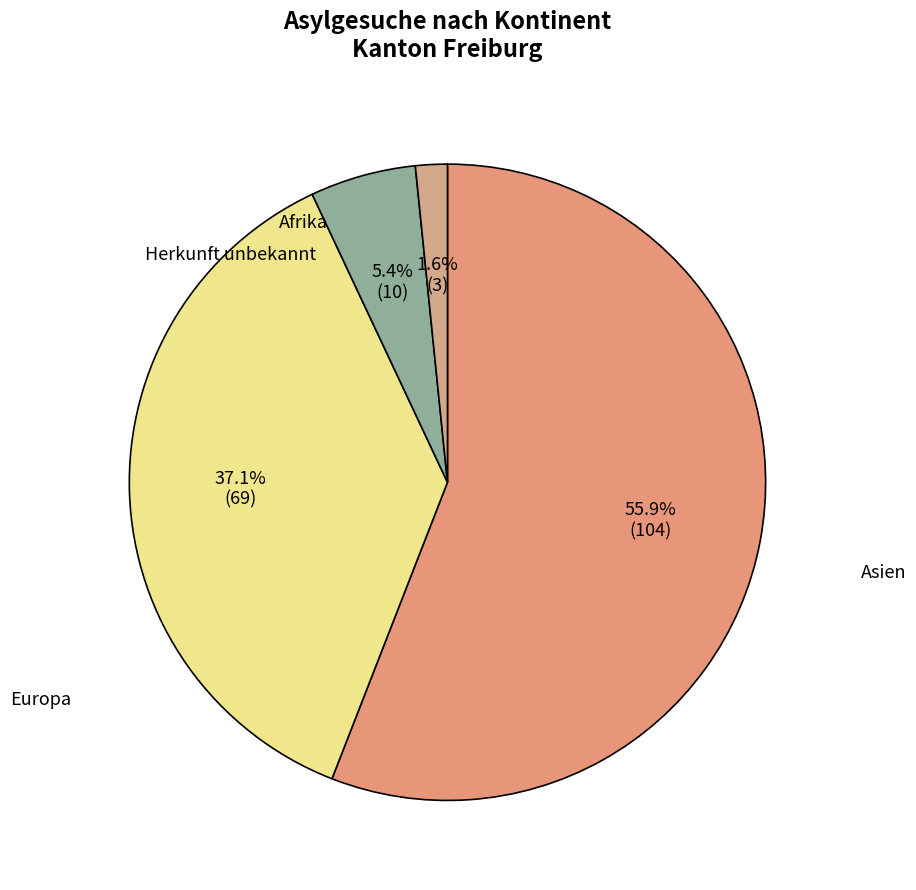

The Asien slice represents 37% of the pie. True or false?

True